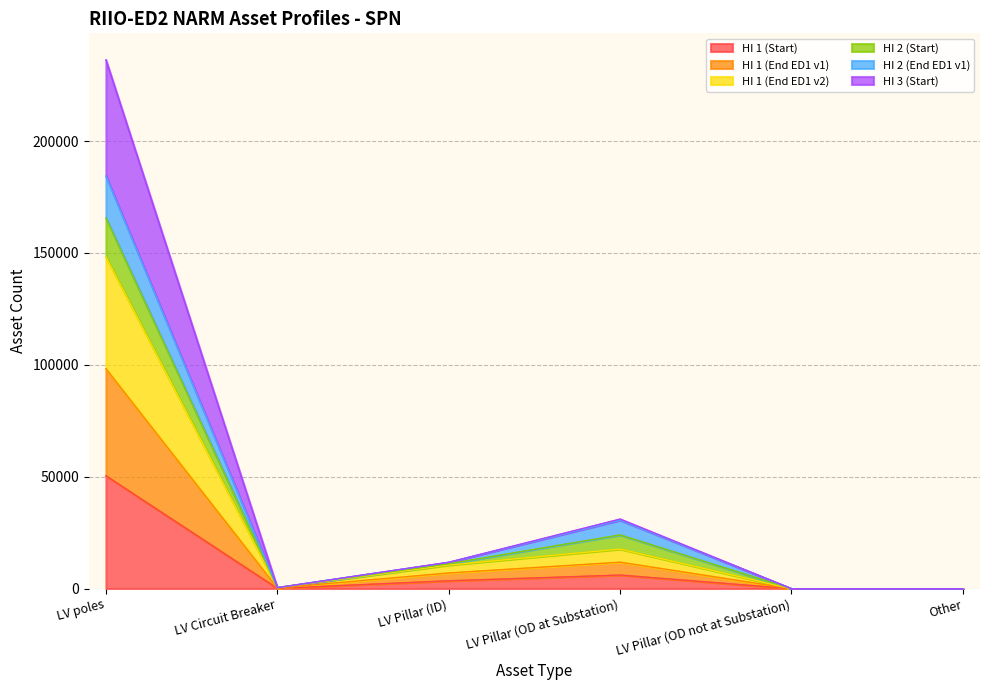

The value of HI 1 (Start) at LV Pillar (OD not at Substation) is 0. True or false?

True